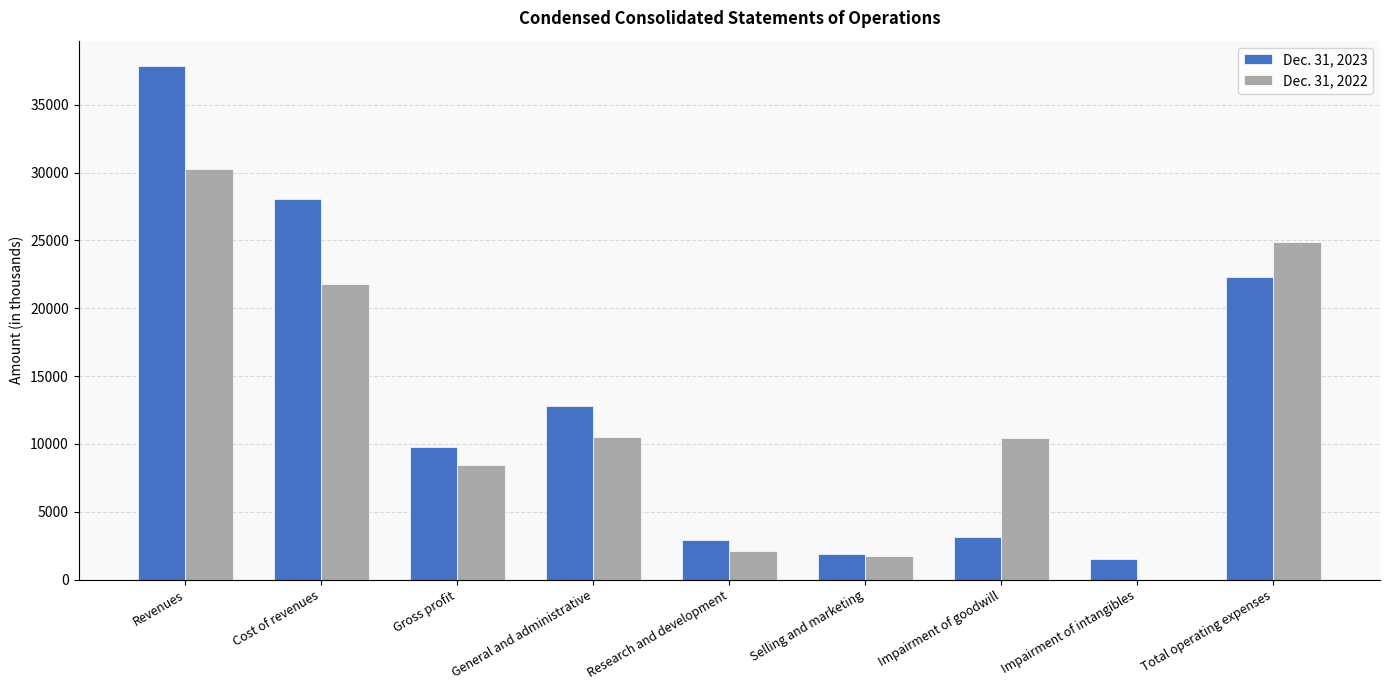

At which category does the chart reach its peak across all series?

Revenues